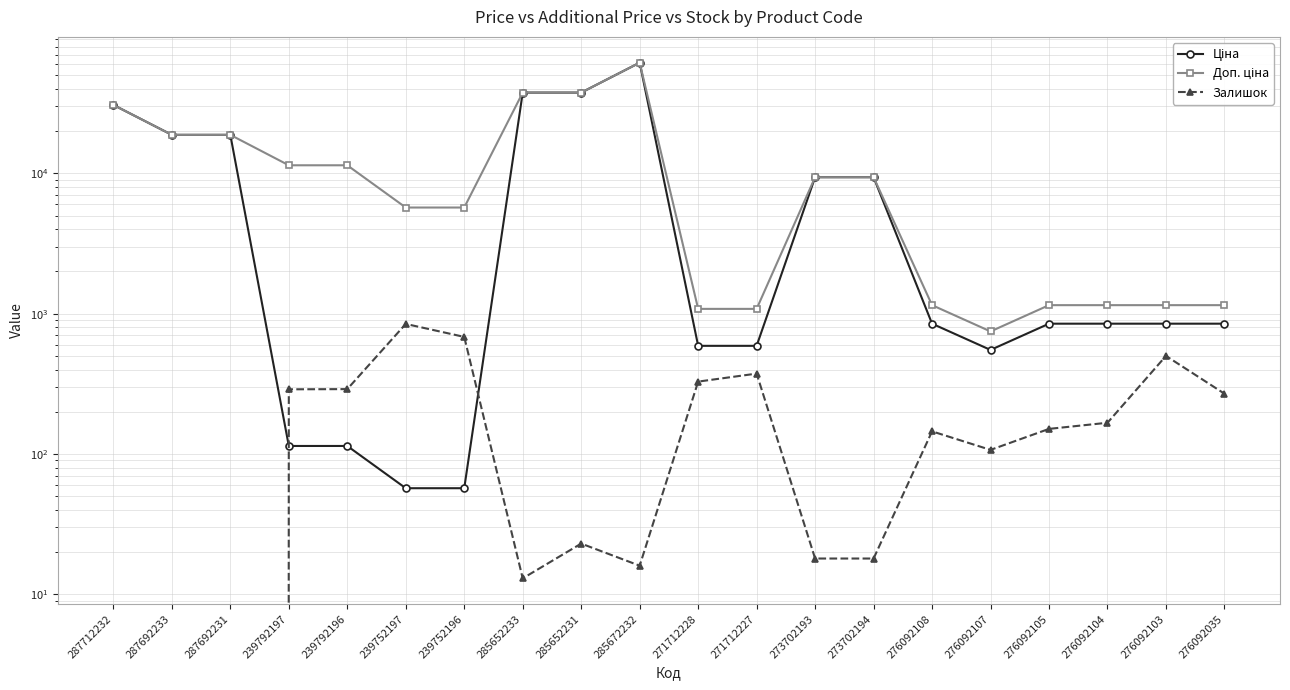

True or false: Доп. ціна and Ціна cross at least once.

False